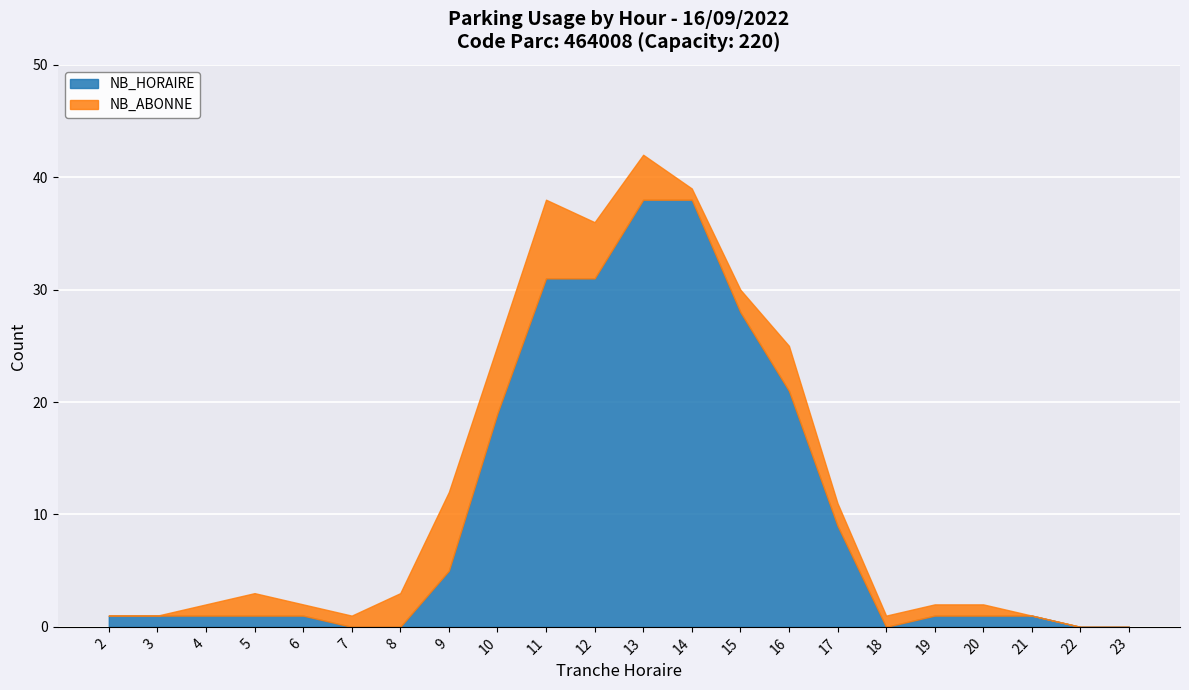

Which series changed the most between 4 and 10?

NB_HORAIRE